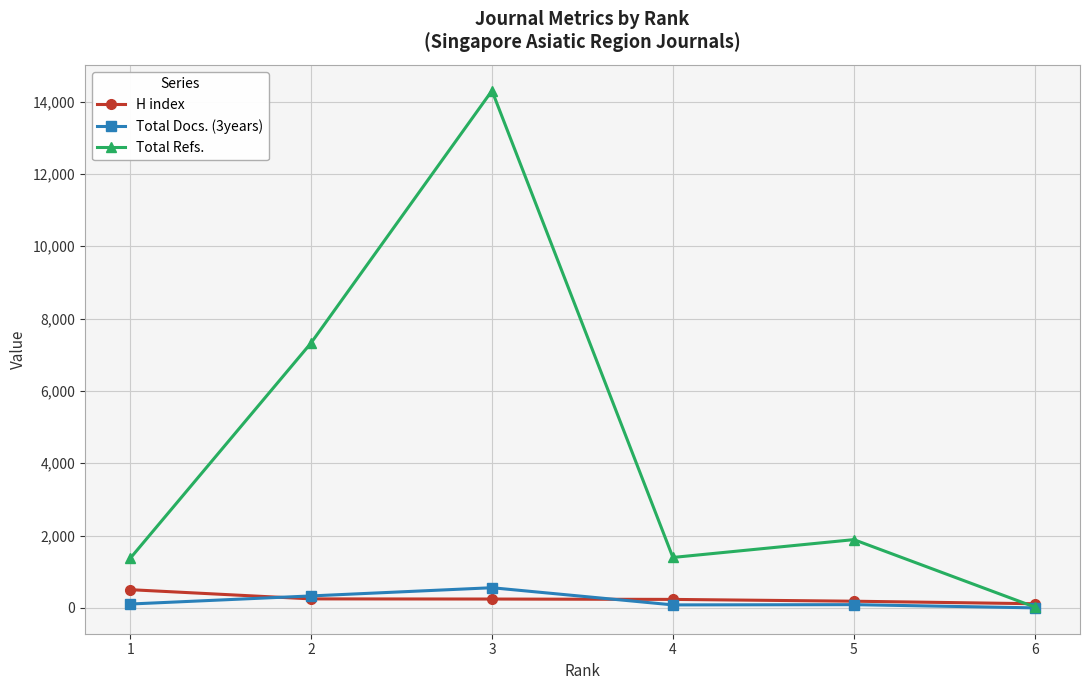

Is this an area chart (filled region under the line)?

No